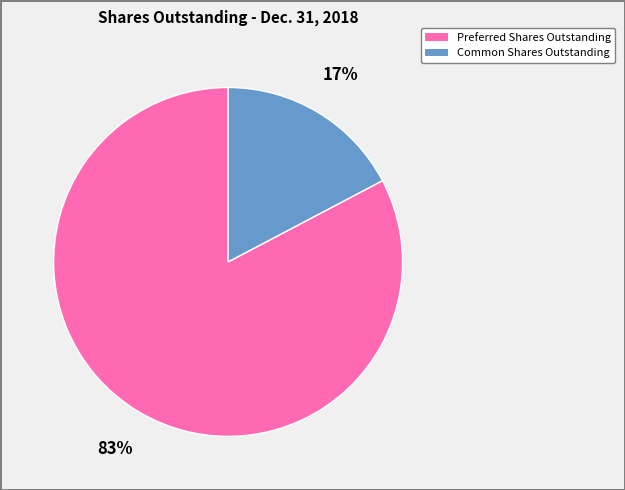

To the nearest percent, what is the average slice percentage?

50%